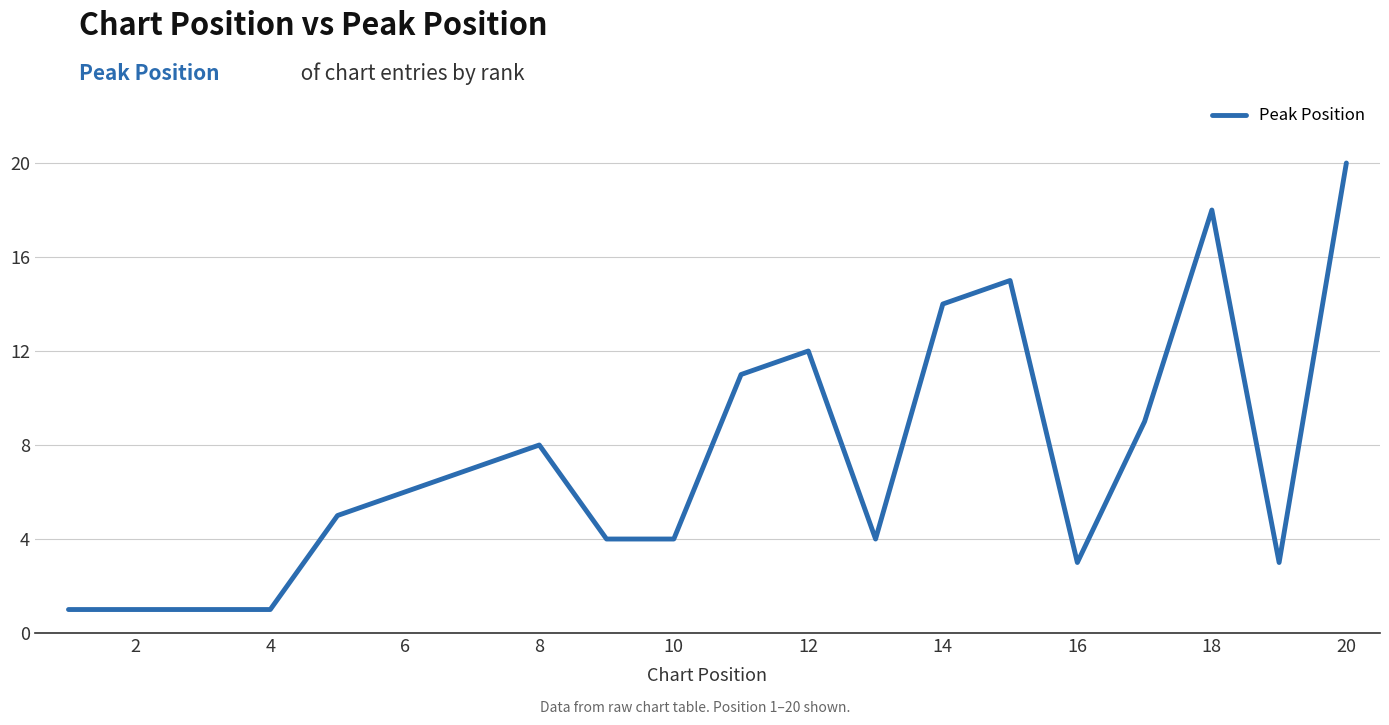

Reading left to right, transcribe all the data shown in this chart.

1	1	1	1	5	6	7	8	4	4	11	12	4	14	15	3	9	18	3	20